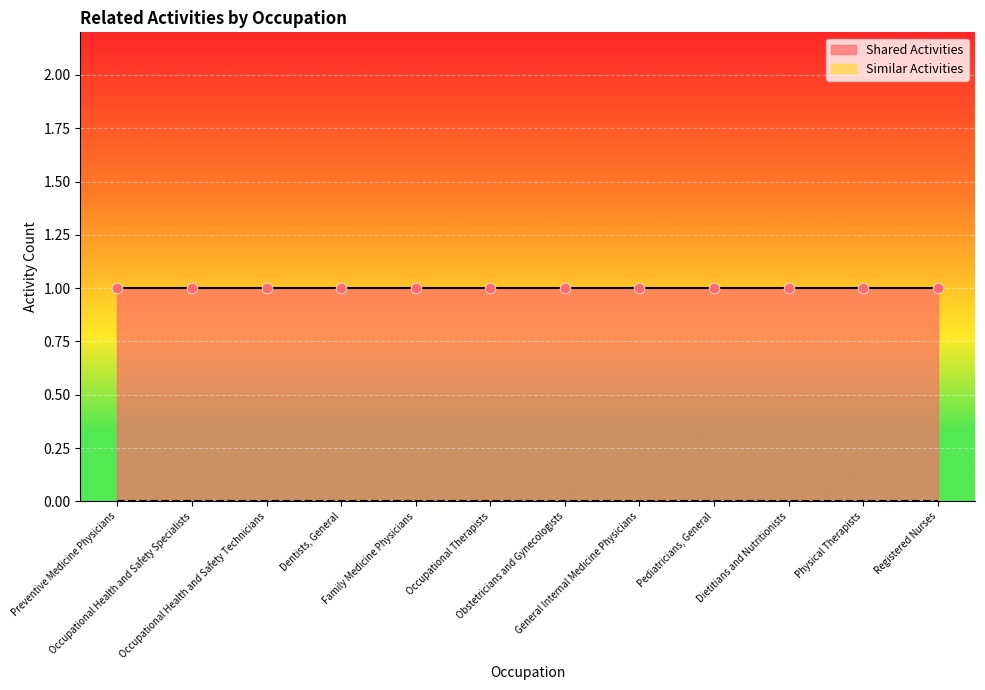

What is the total value across all series at Registered Nurses?

1